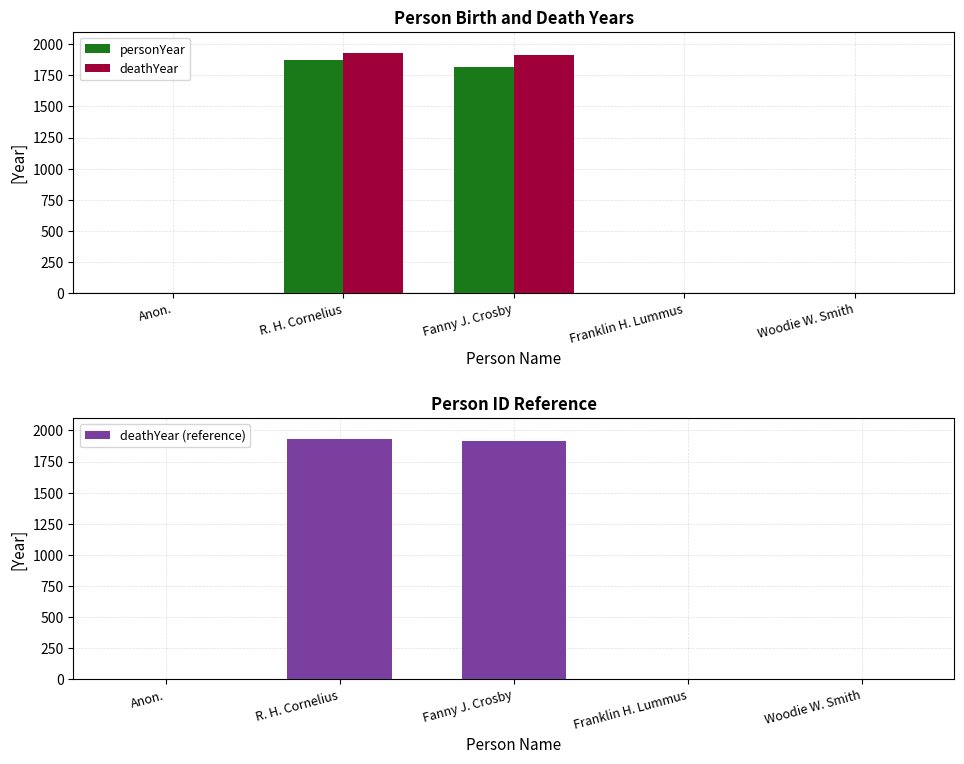

Reading right to left, extract all data points from this chart.

personYear: Woodie W. Smith=0	Franklin H. Lummus=0	Fanny J. Crosby=1820	R. H. Cornelius=1872	Anon.=0
deathYear: Woodie W. Smith=0	Franklin H. Lummus=0	Fanny J. Crosby=1915	R. H. Cornelius=1933	Anon.=0
deathYear (reference): Woodie W. Smith=0	Franklin H. Lummus=0	Fanny J. Crosby=1915	R. H. Cornelius=1933	Anon.=0